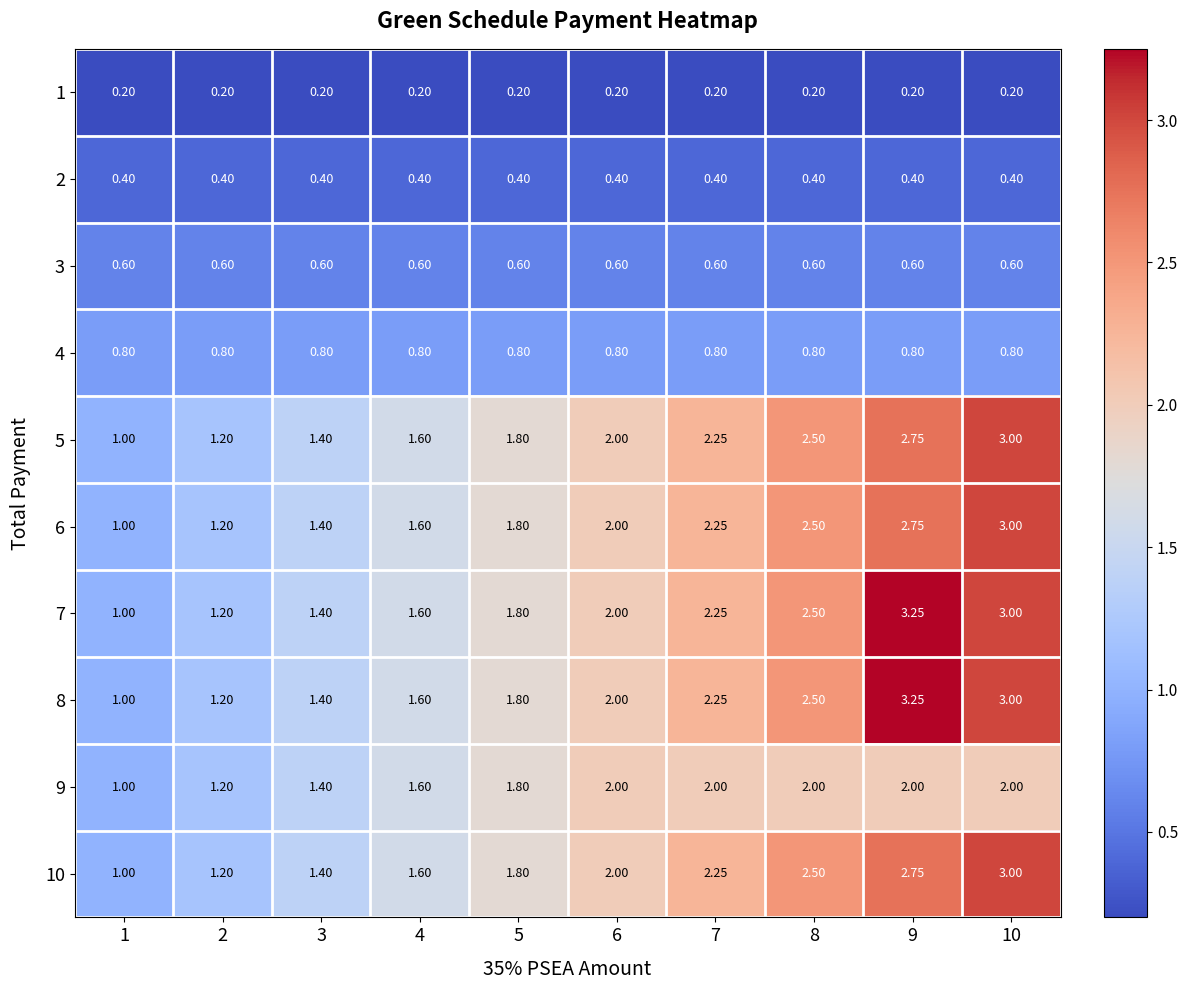

Is the value of 3 at 9 greater than the value of 7 at 1?

No